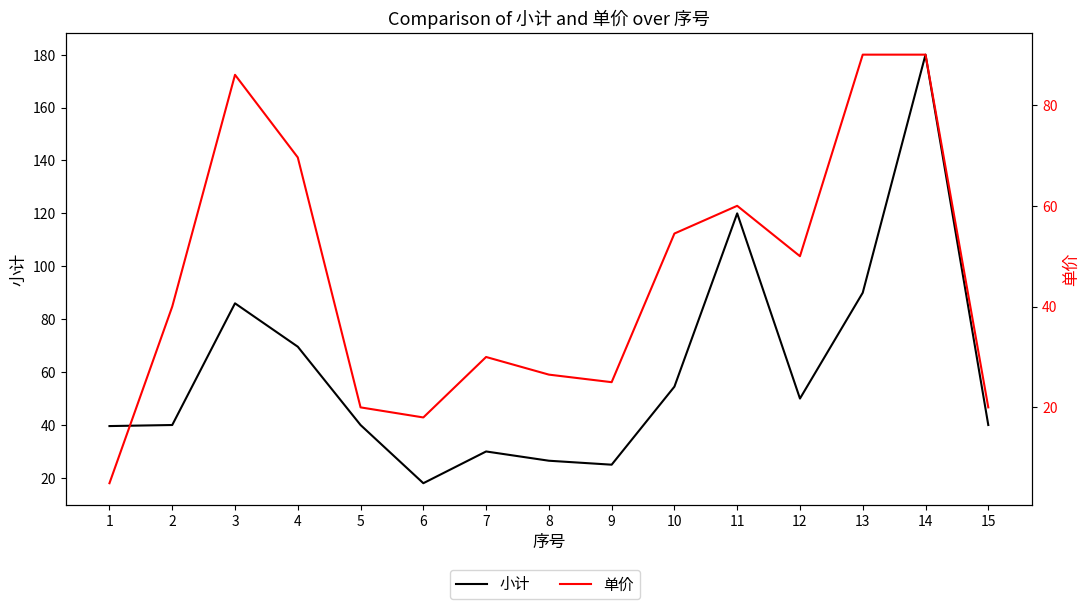

Does the chart have visible grid lines?

No